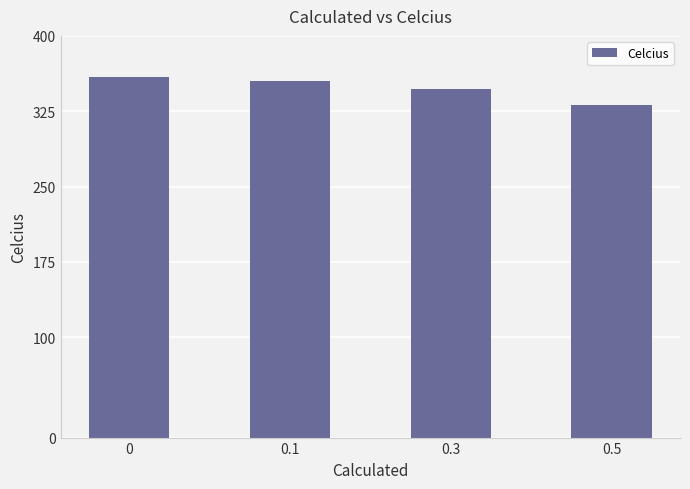

The chart shows a value of 355 at 0.1. True or false?

True